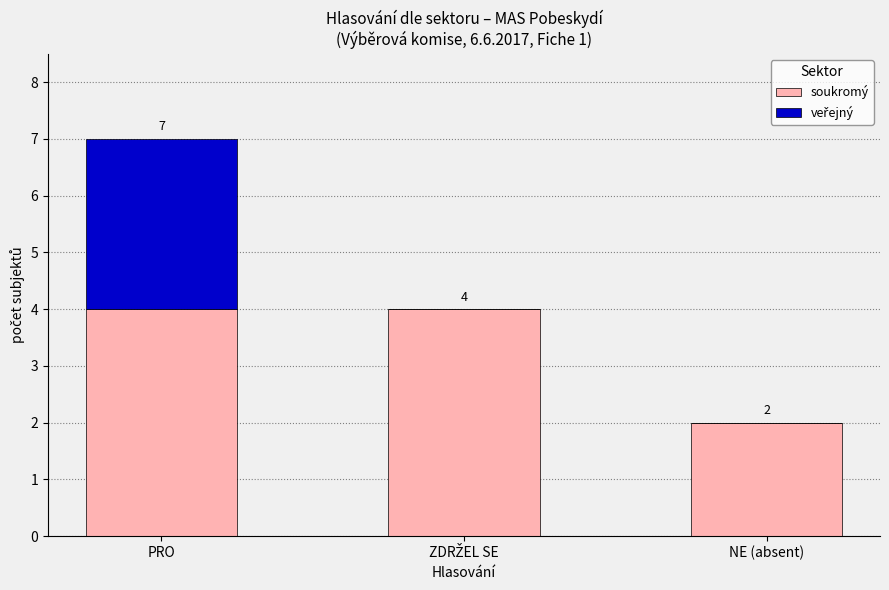

At which category is the sum across all series the highest?

PRO